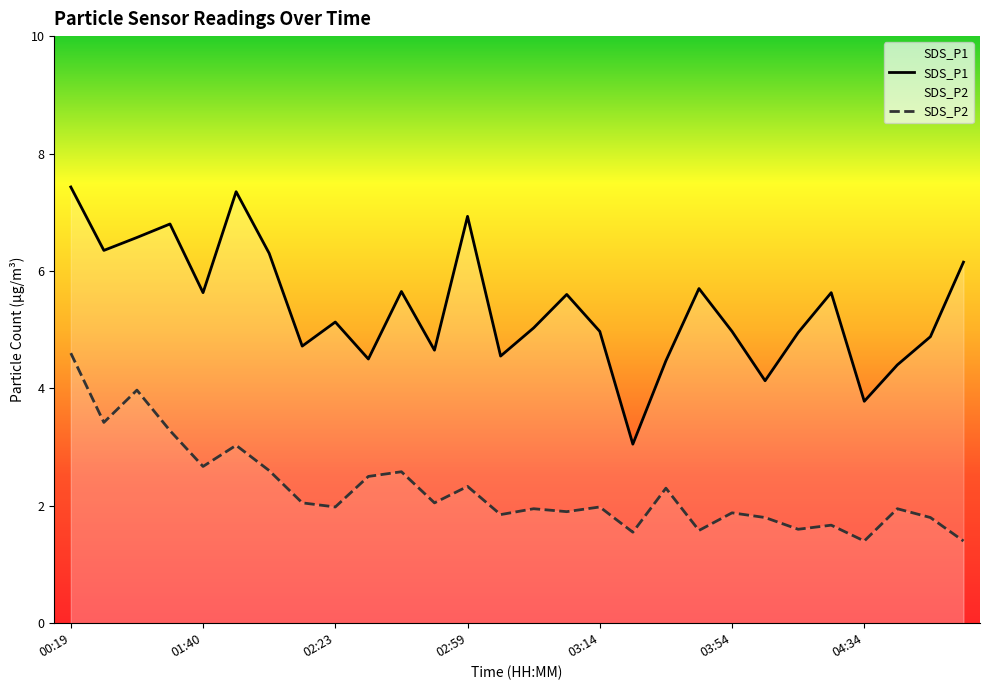

True or false: SDS_P2 and SDS_P1 intersect in this chart.

False